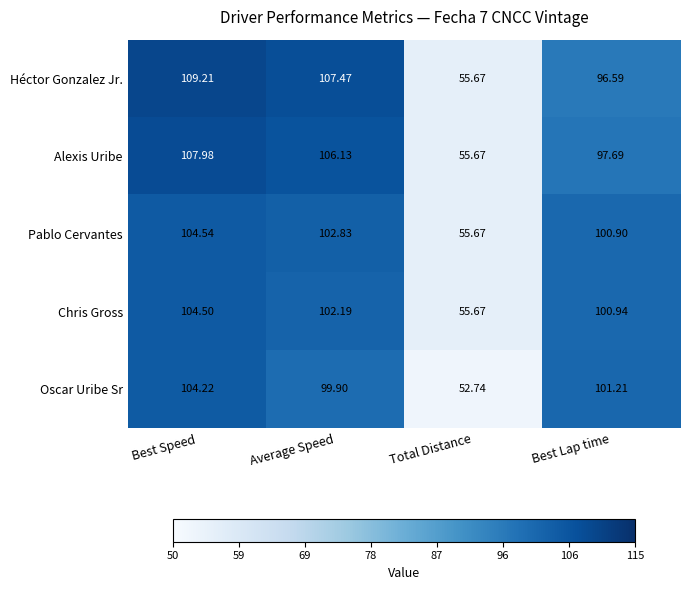

Which series has the largest range (max minus min)?

Héctor Gonzalez Jr.